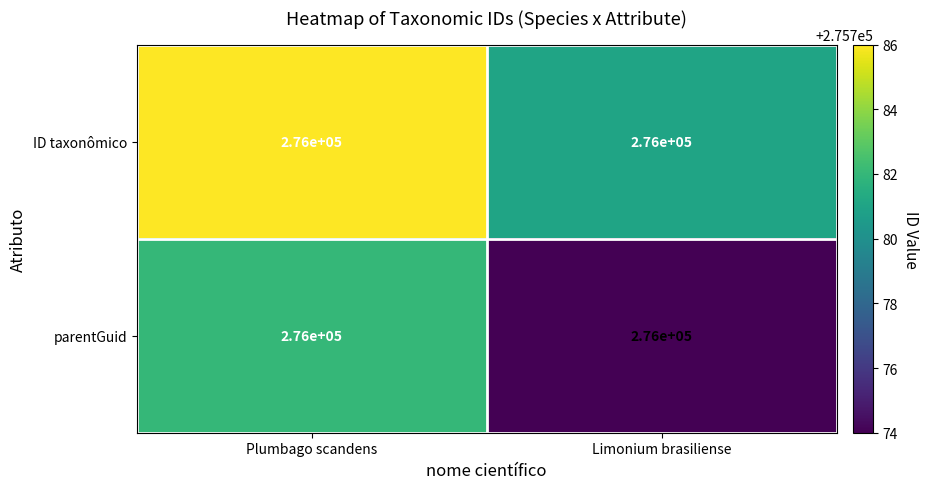

Which label corresponds to the smallest value in the chart?

Limonium brasiliense